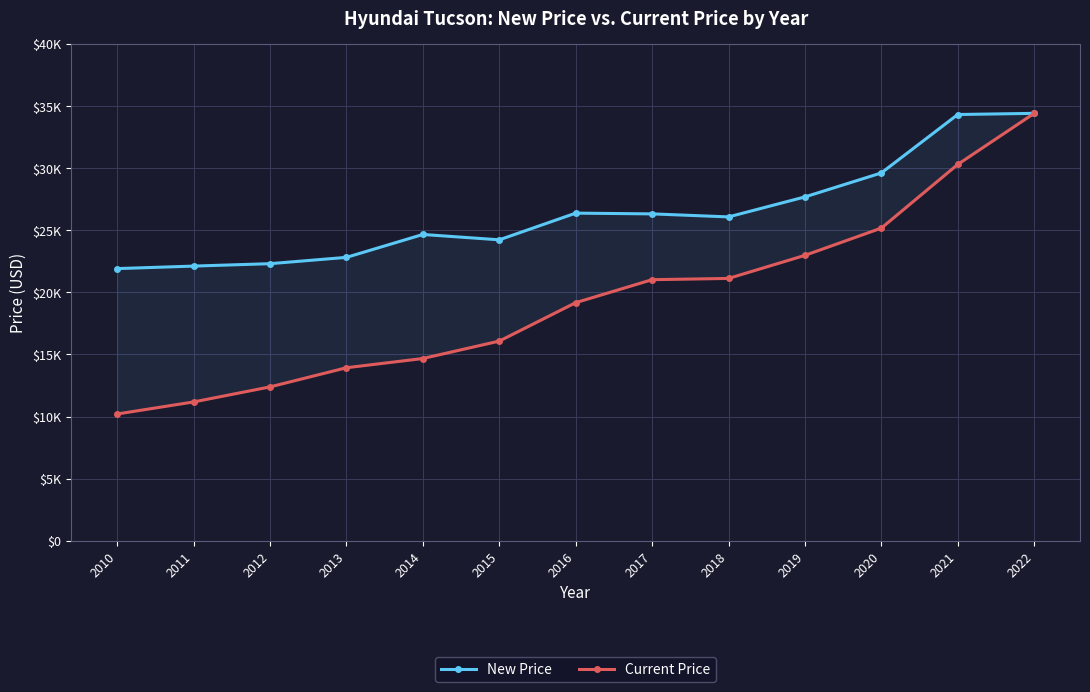

At which category does New Price reach its first local valley?

2015